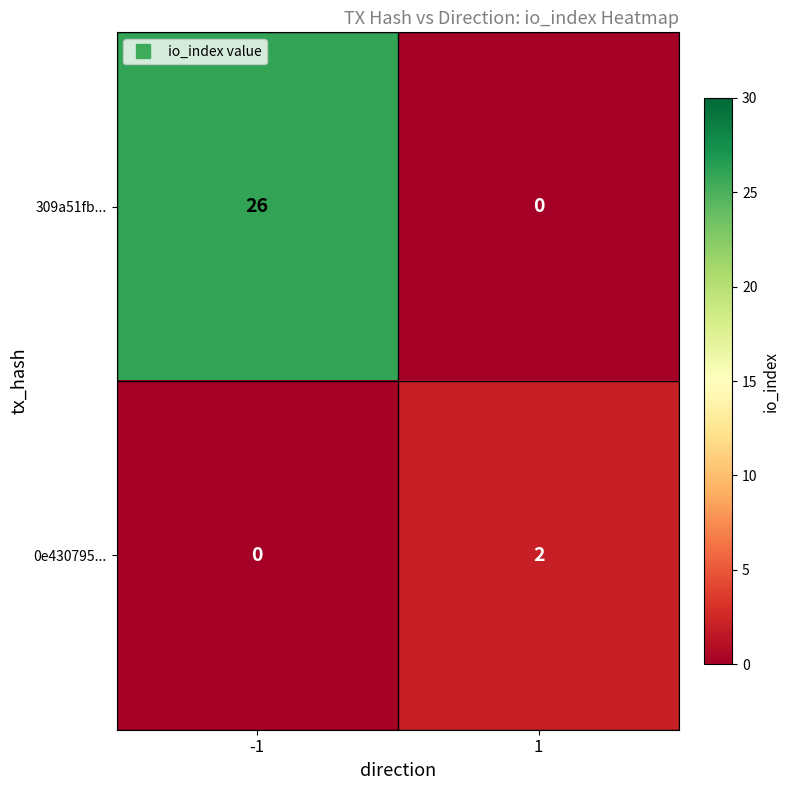

How many distinct data groups are displayed?

2